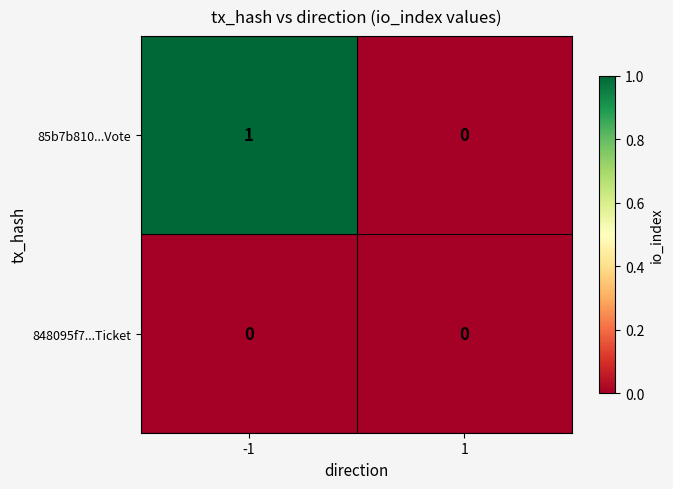

Which series has the largest total across all categories?

85b7b810...Vote